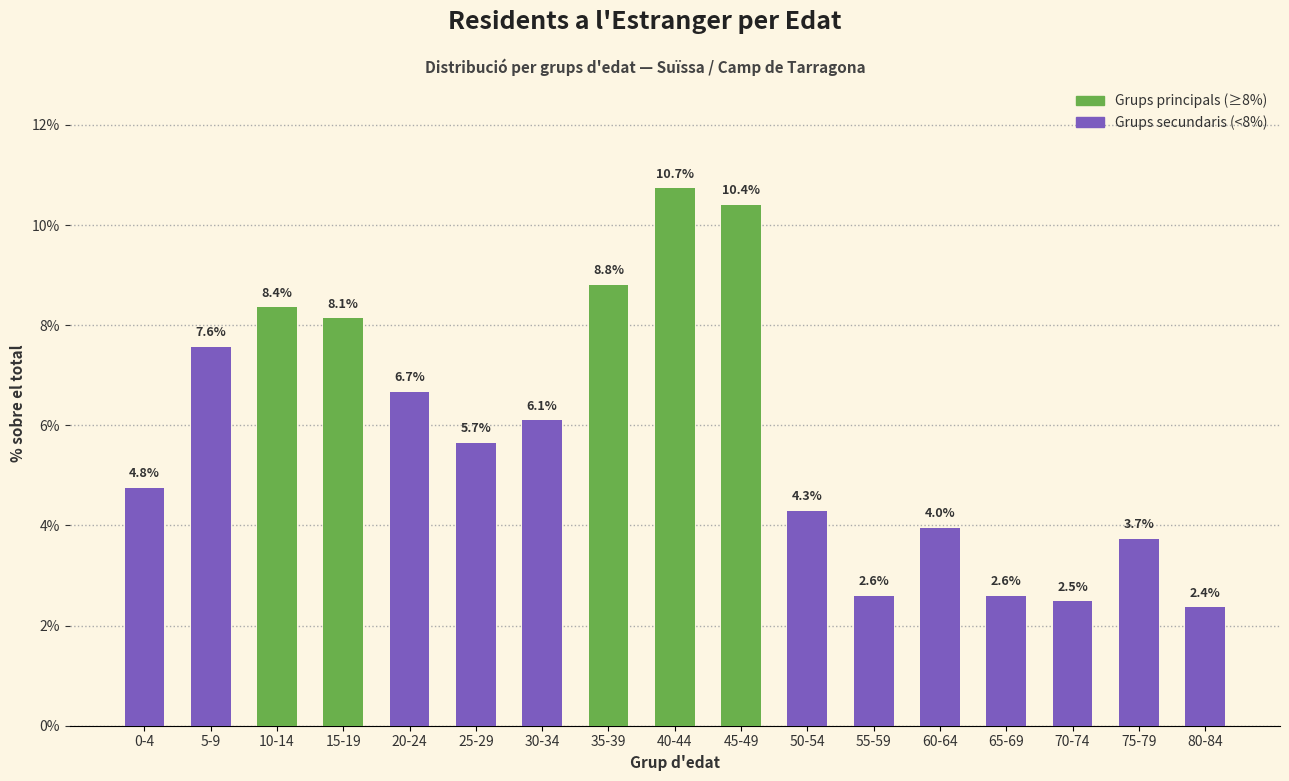

Reading left to right, list all the values displayed in this chart.

0-4=4.8	5-9=7.6	10-14=8.4	15-19=8.1	20-24=6.7	25-29=5.7	30-34=6.1	35-39=8.8	40-44=10.7	45-49=10.4	50-54=4.3	55-59=2.6	60-64=4.0	65-69=2.6	70-74=2.5	75-79=3.7	80-84=2.4